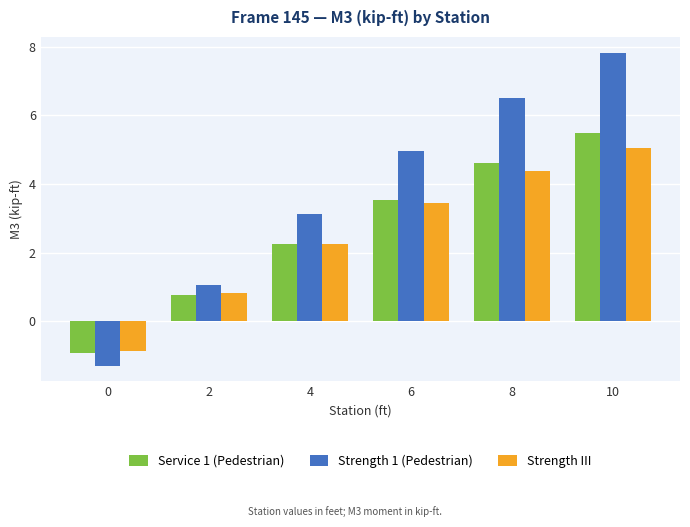

At which category is the sum across all series the highest?

10